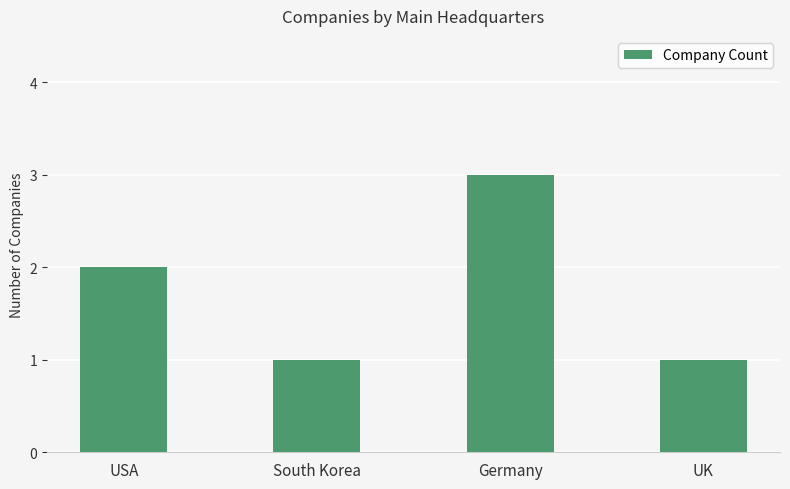

What position from the left is UK?

4